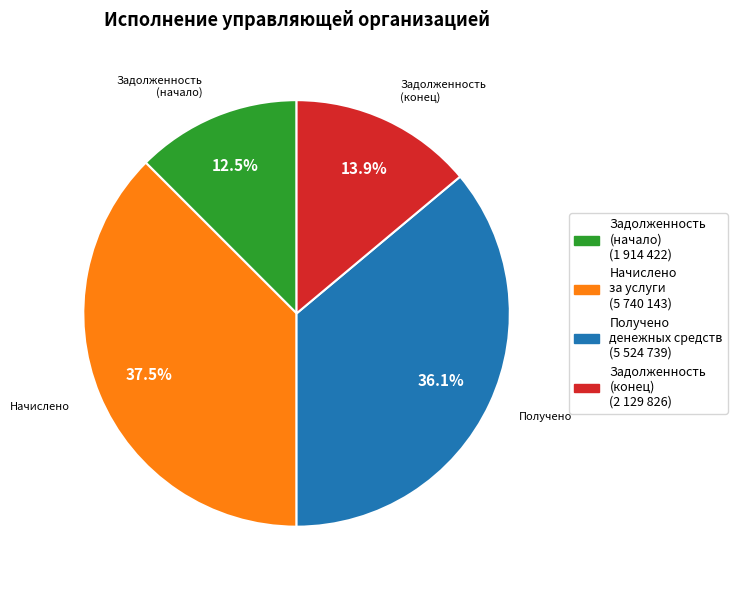

Does any single category account for the majority?

No